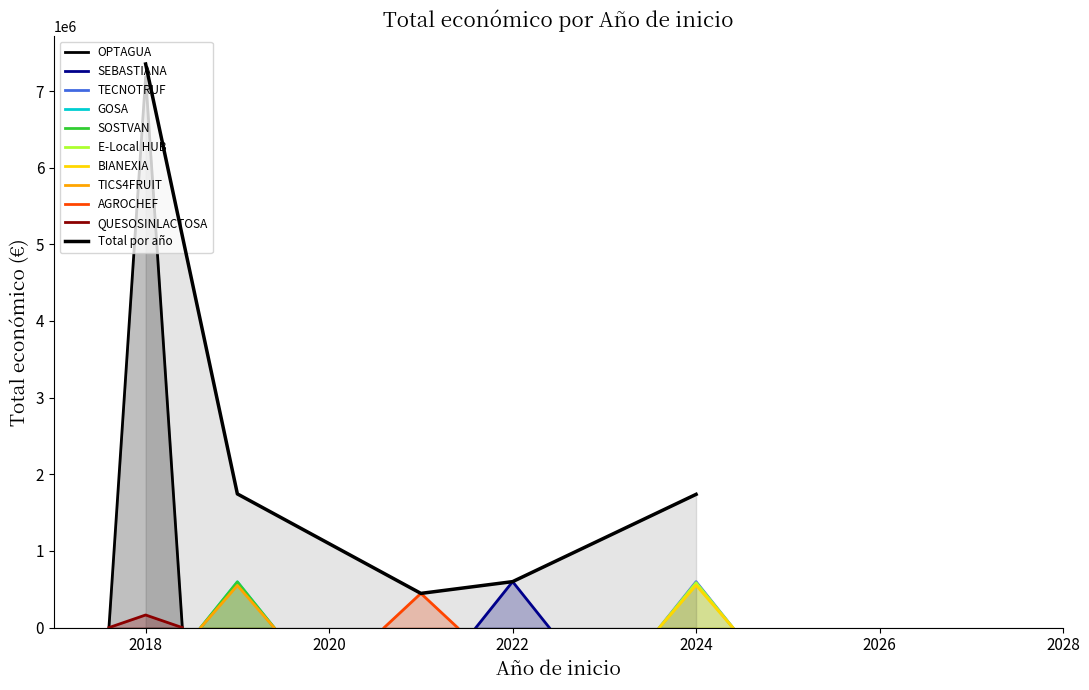

What is the highest value of the E-Local HUB series?

586120